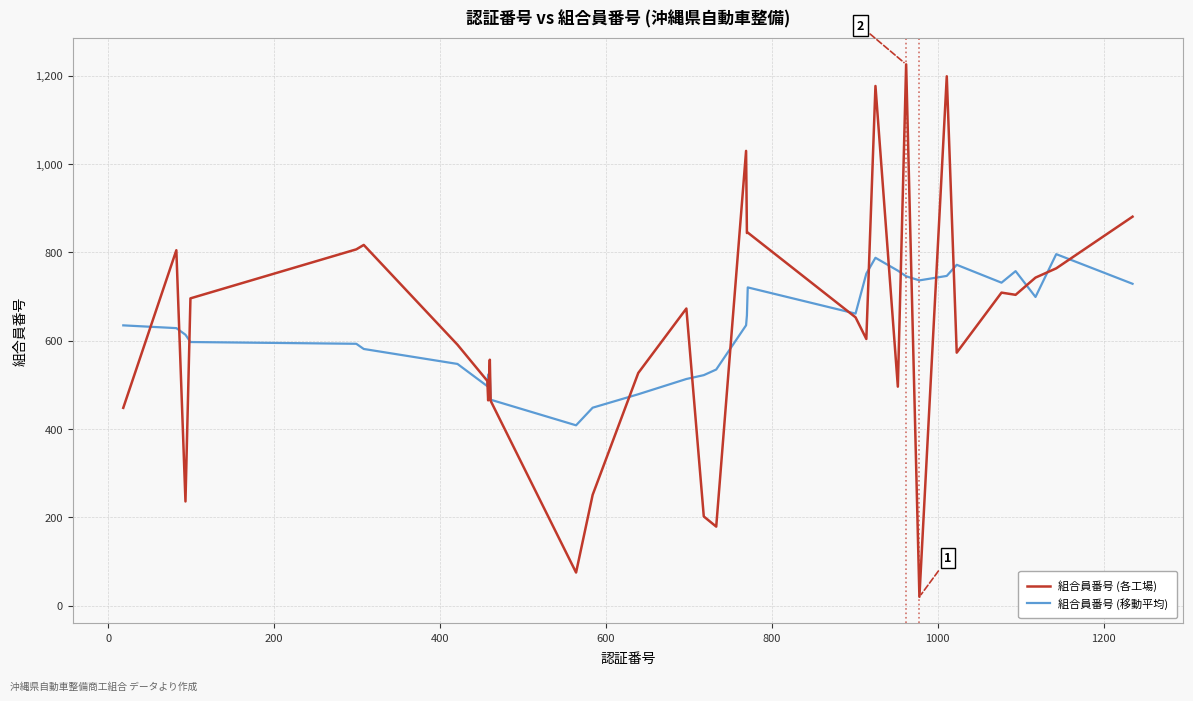

Rank the series by their maximum value, from lowest to highest.

組合員番号 (移動平均), 組合員番号 (各工場)